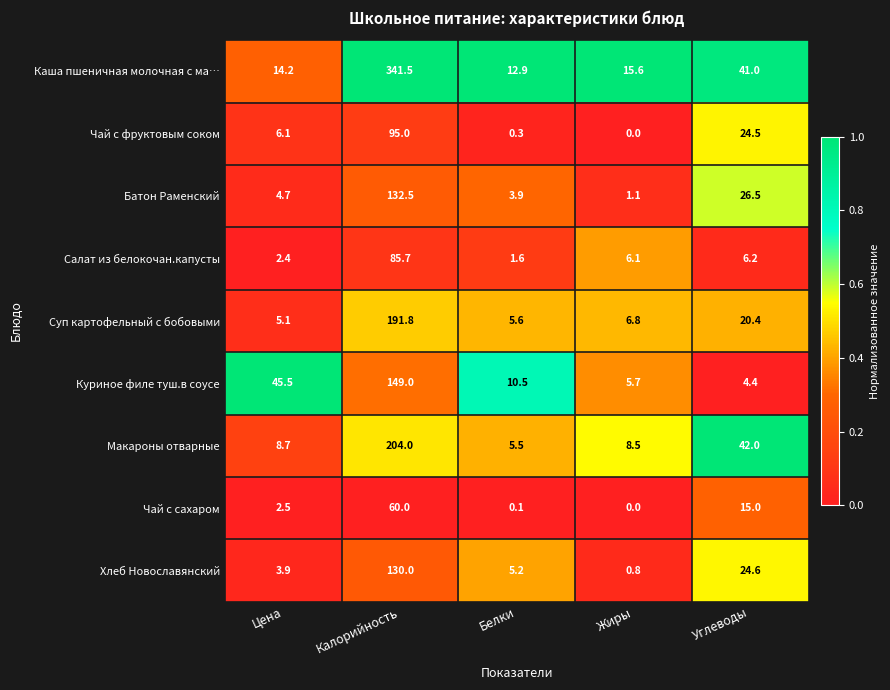

True or false: Салат из белокочан.капусты has a value of 6.1 at Жиры.

True